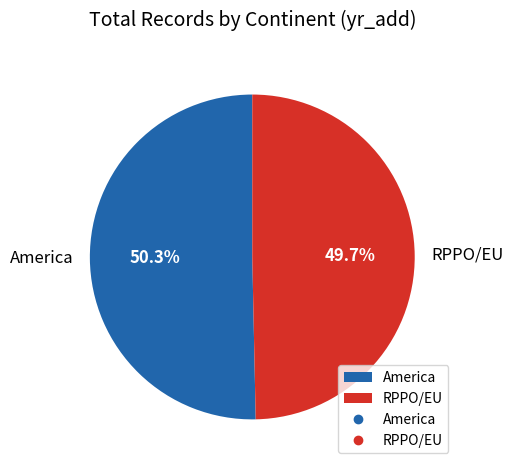

Is RPPO/EU the majority of the pie?

No